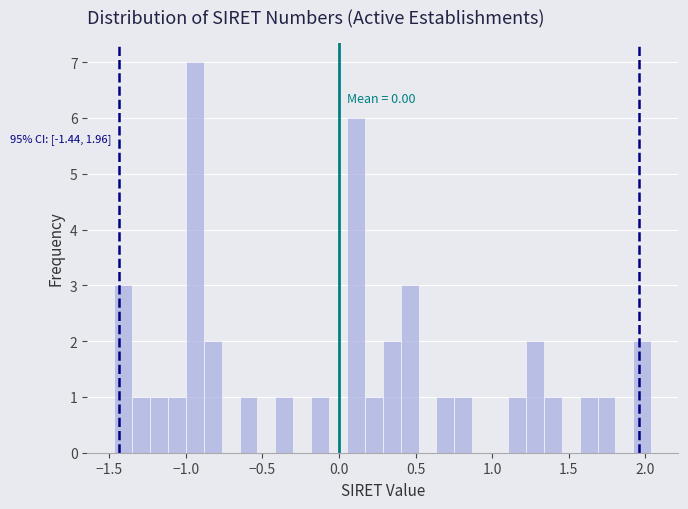

Around what value on the x-axis is the tallest bar? Give the approximate position of its centre, as read against the axis.

-0.95